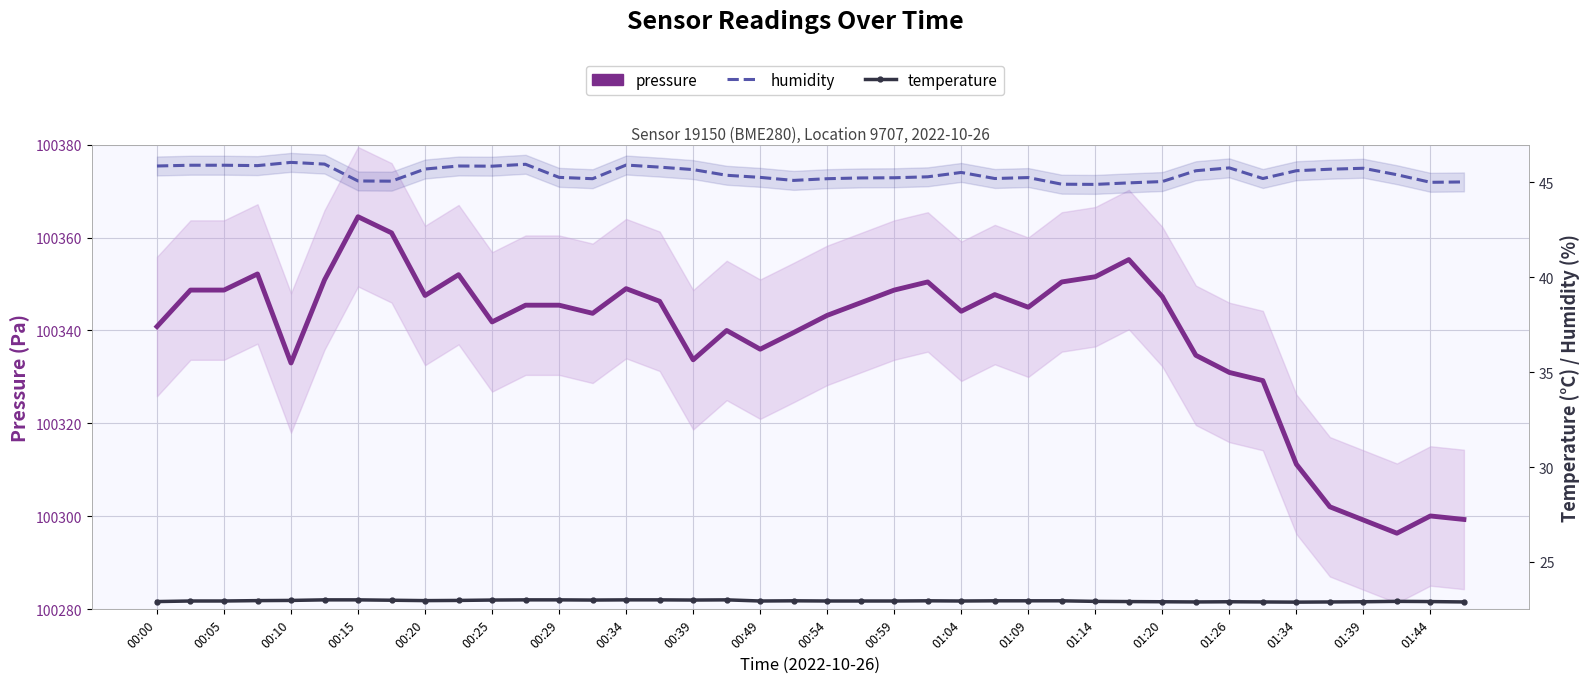

How many values in the humidity series exceed 45?

37